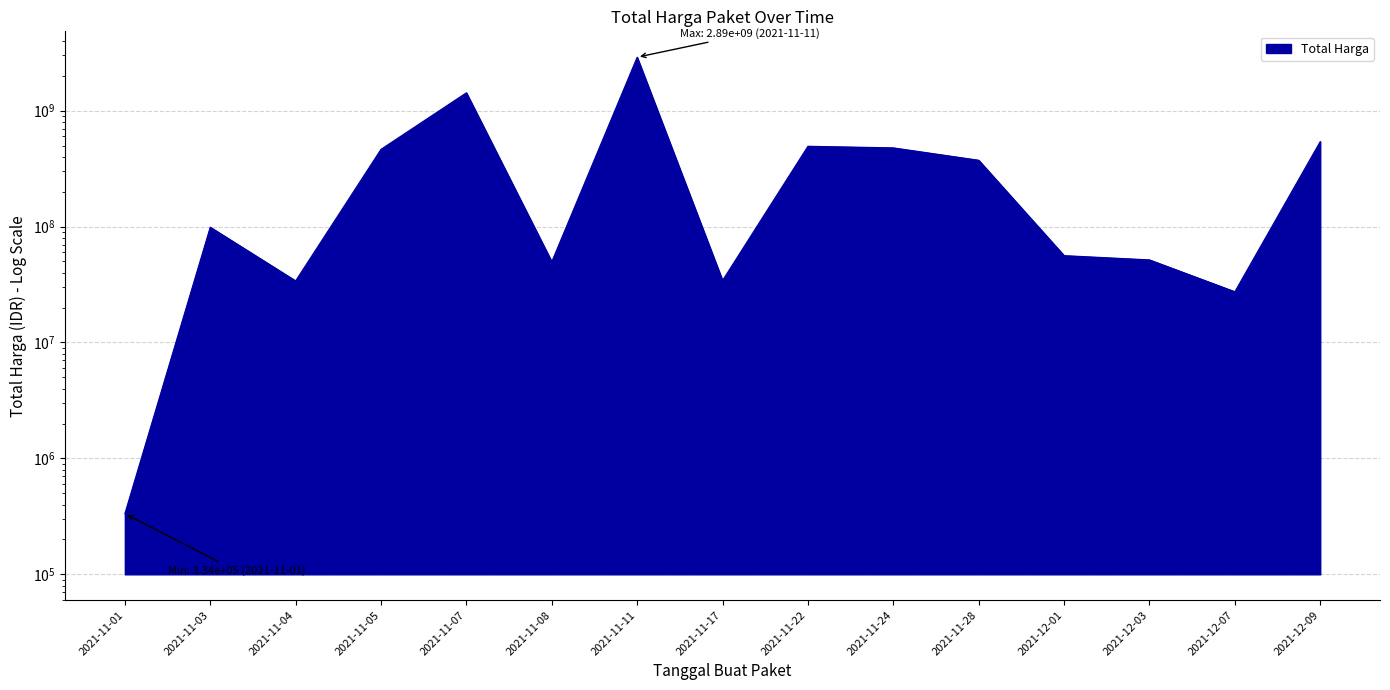

Where is the data nearest to the value 1446227800?

2021-11-07